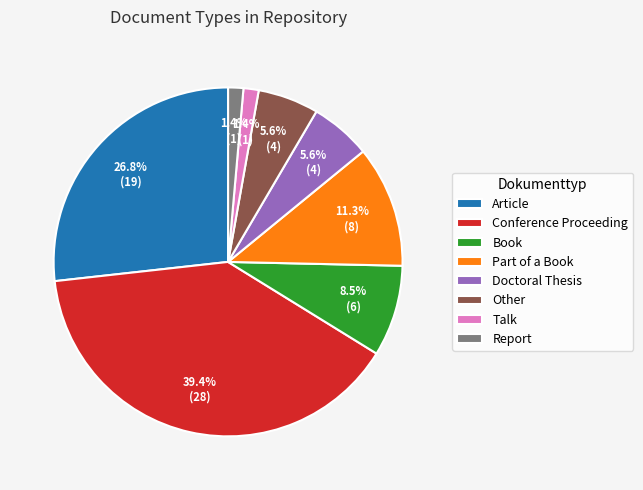

Which has a higher value, Conference Proceeding or Report?

Conference Proceeding